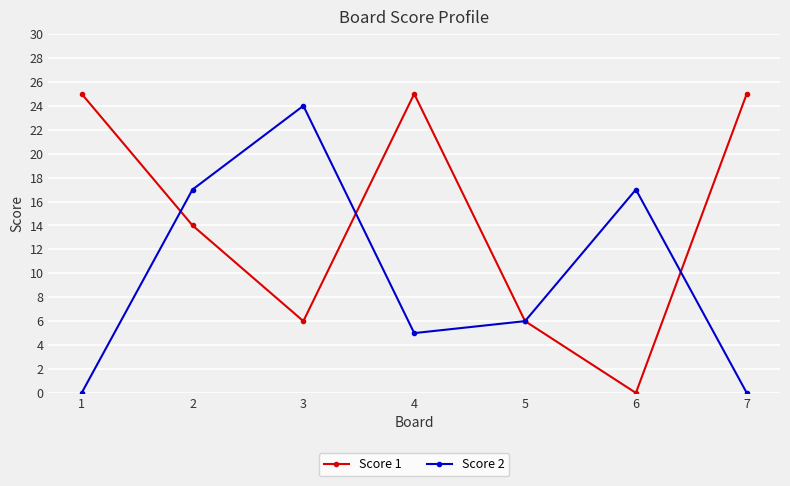

True or false: Score 2 has more than 2 points higher than both neighbors.

False